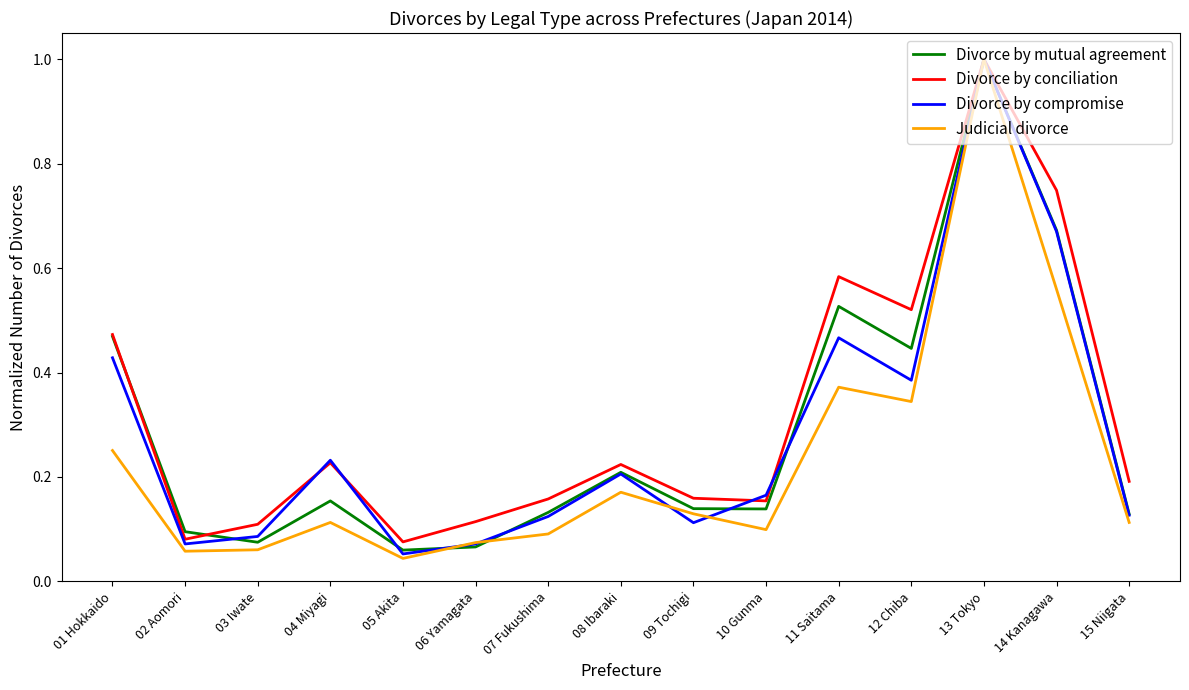

What is the difference between the maximum and minimum values in the Judicial divorce series?

1.0